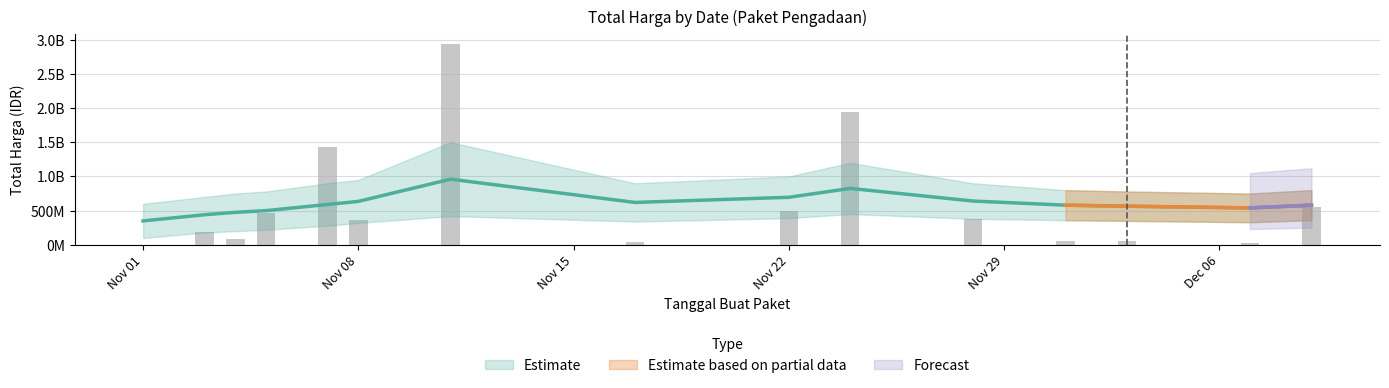

Read the value at 2021-12-09, to the nearest 10.

559971000